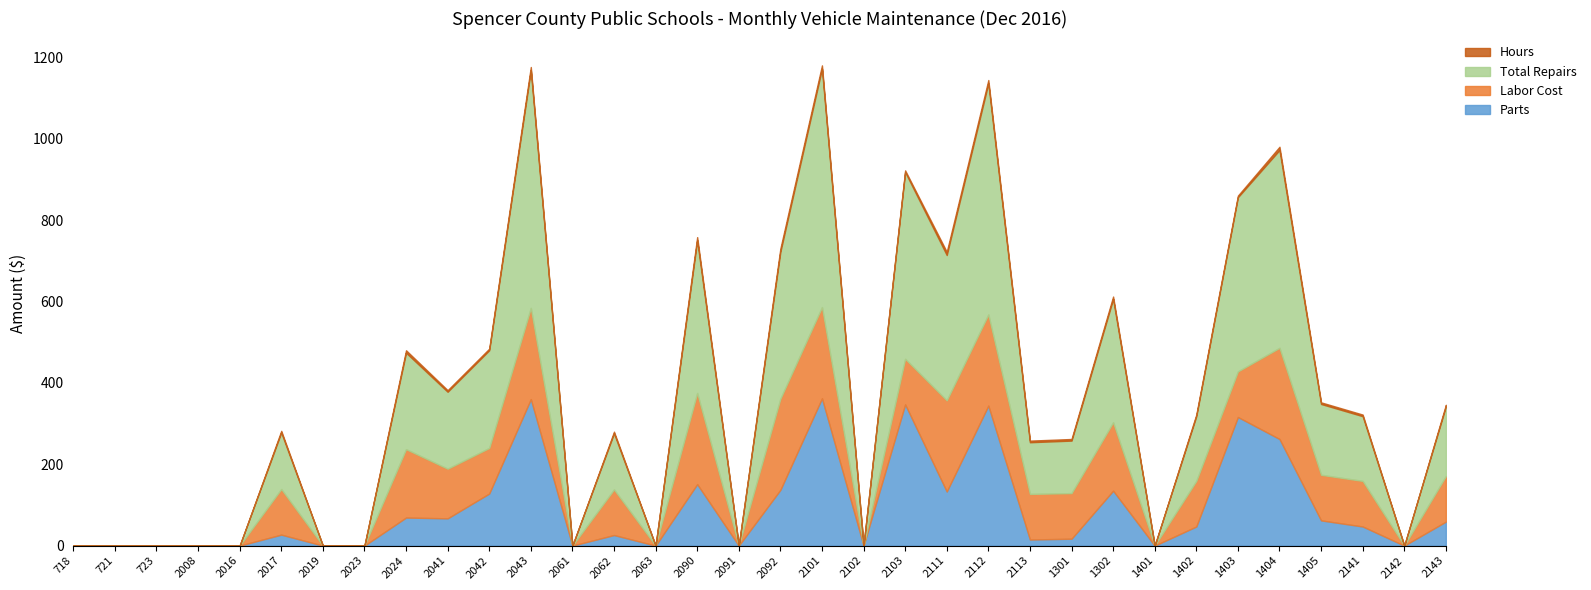

True or false: Hours and Parts intersect in this chart.

False